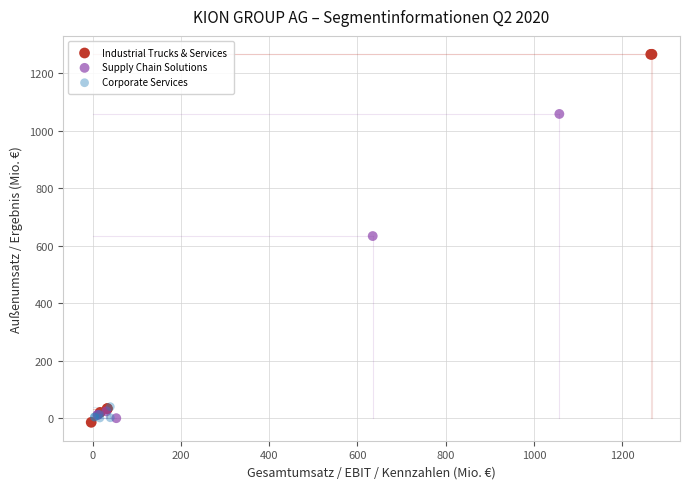

Which series reaches the maximum Y coordinate?

Industrial Trucks & Services